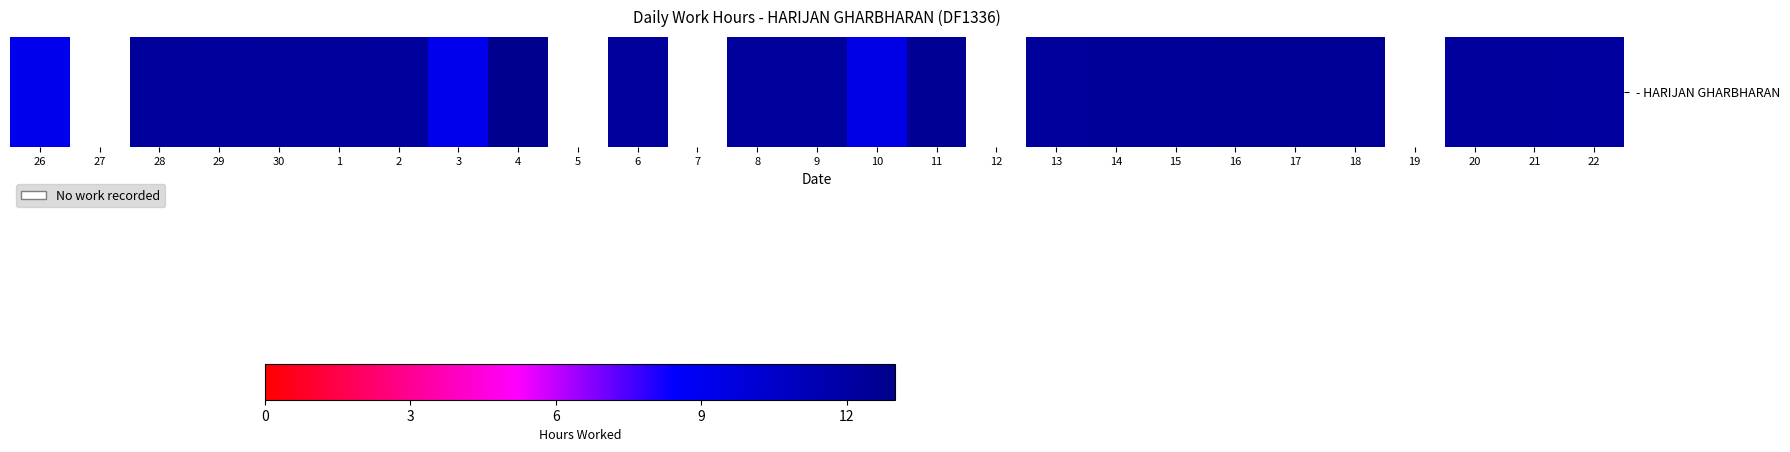

How many data points does each series have?

27